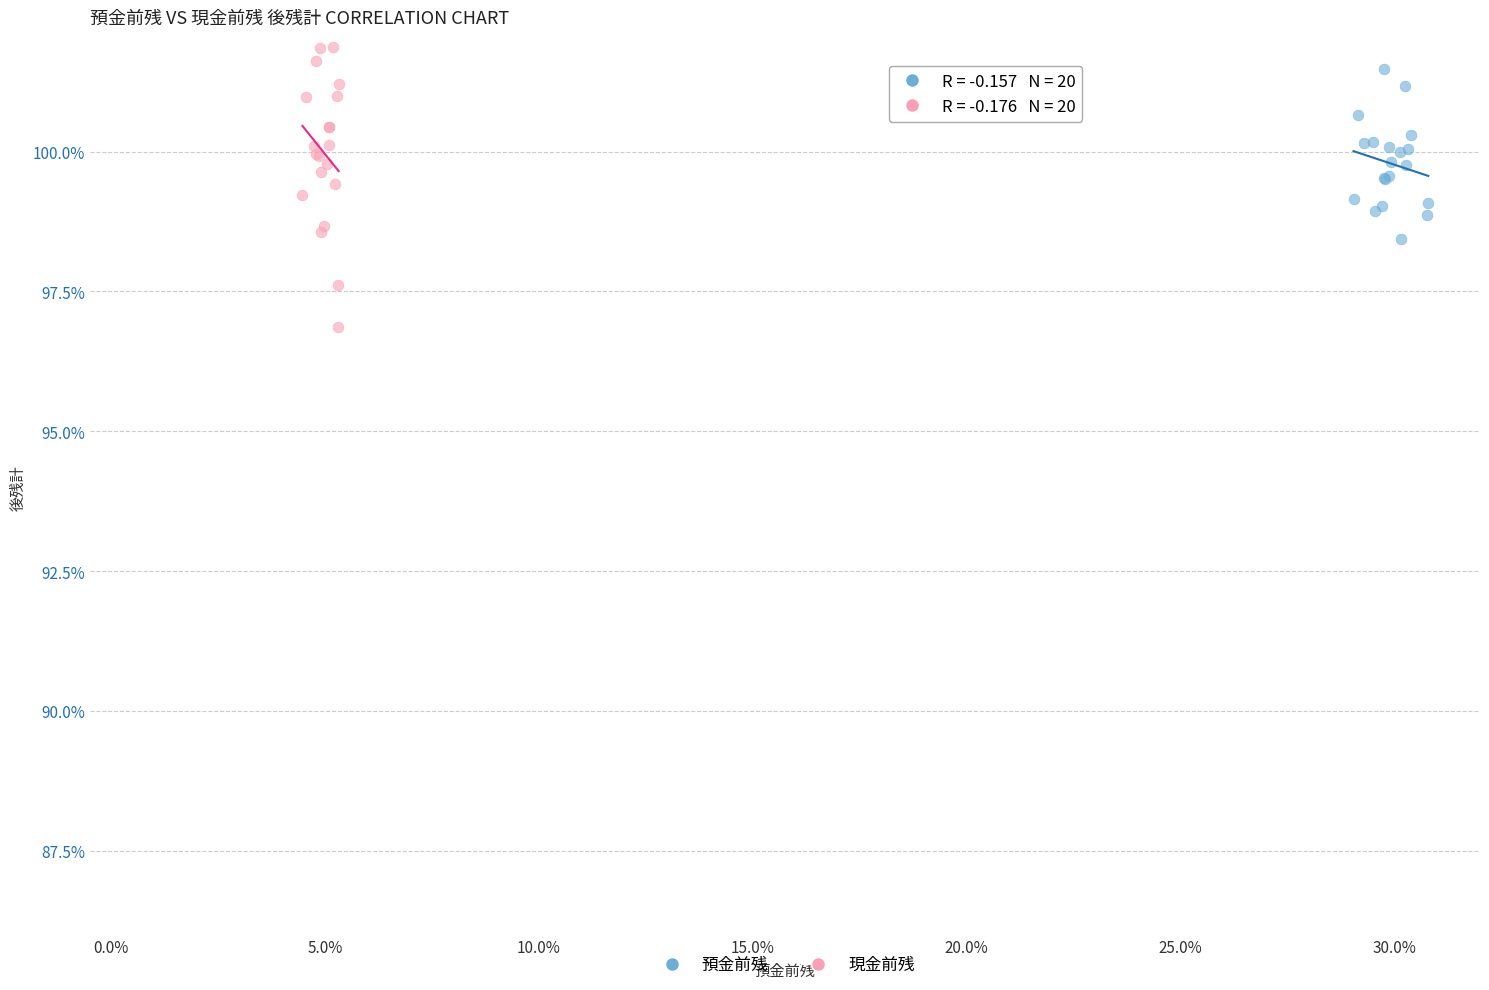

Which series contains the lowest Y value?

現金前残